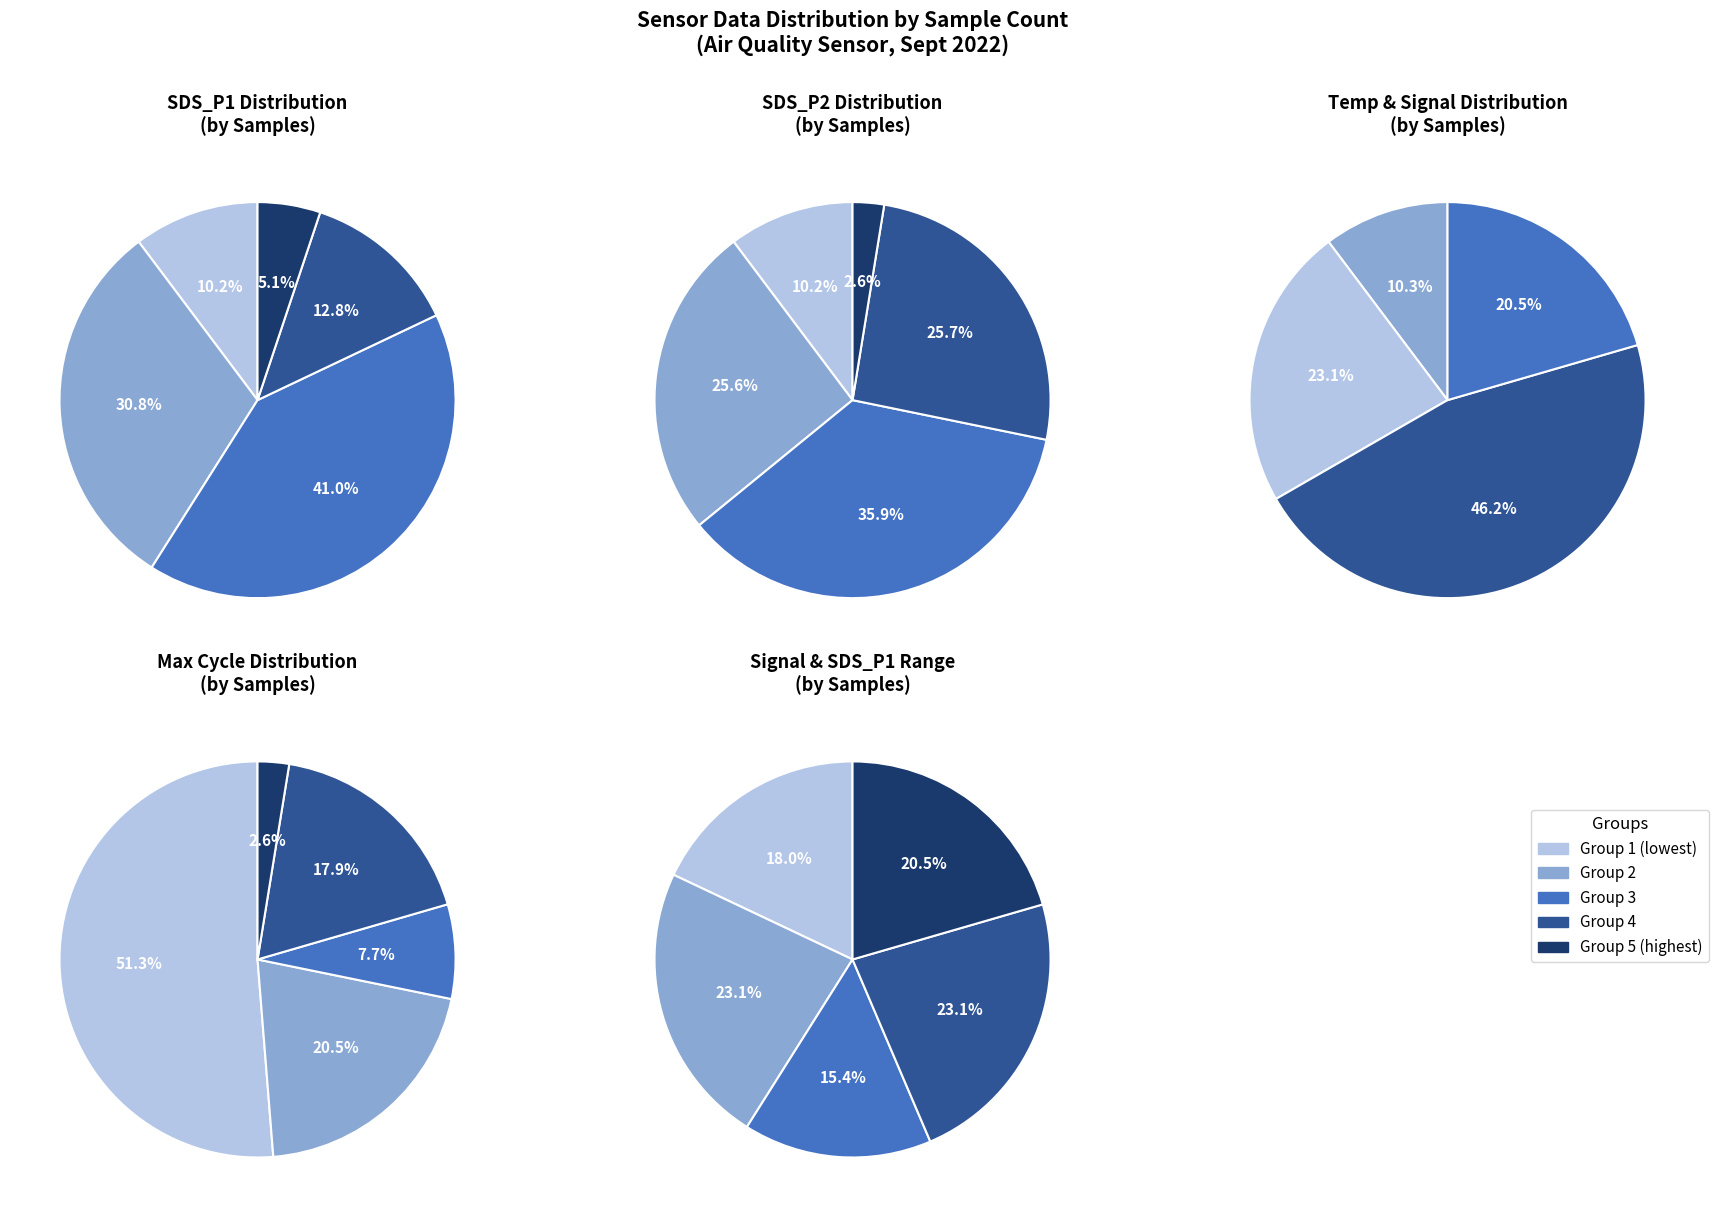

How many segments does this pie chart have?

5